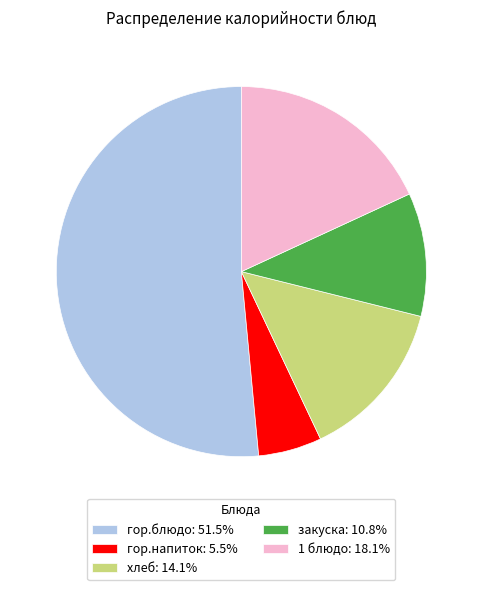

Is the sum of 1 блюдо: 18.1% and гор.блюдо: 51.5% greater than half?

Yes